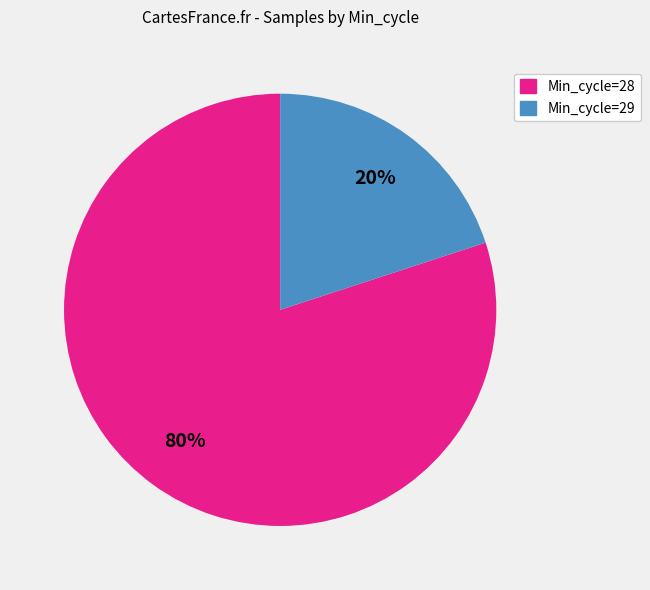

To the nearest percent, what is the average slice percentage?

50%